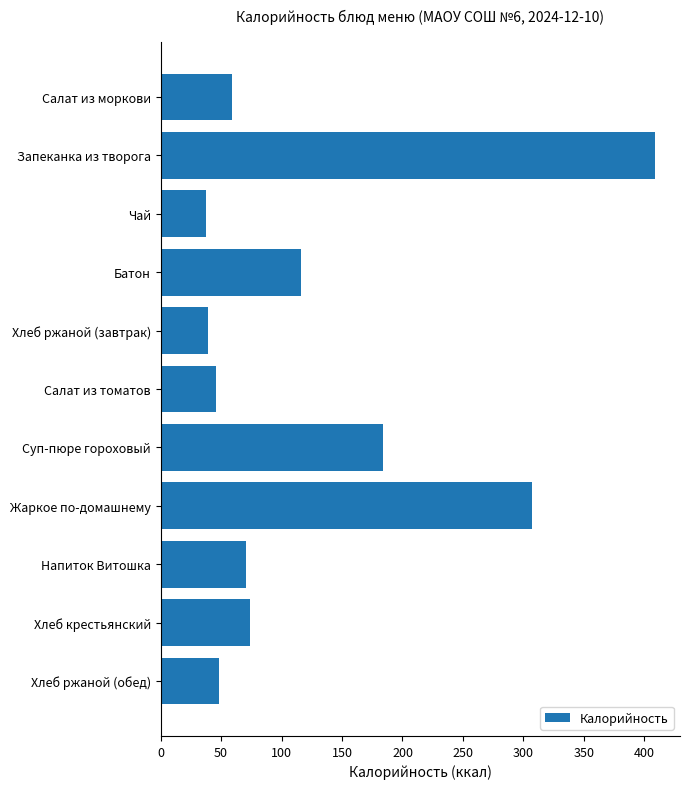

What is the sum of all values?

1390.6